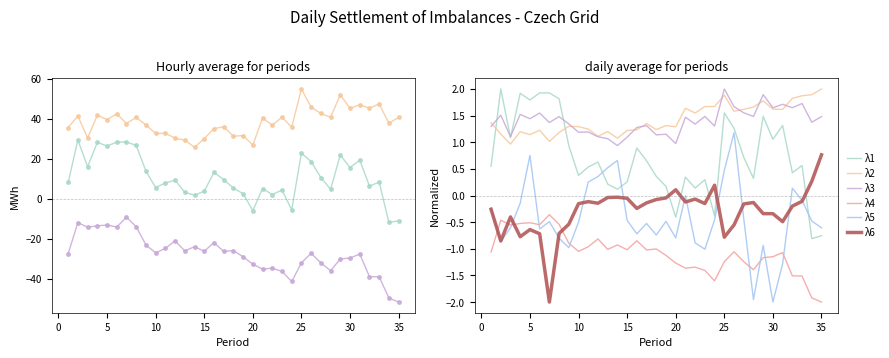

True or false: λ4 and λ1 cross at least once.

False